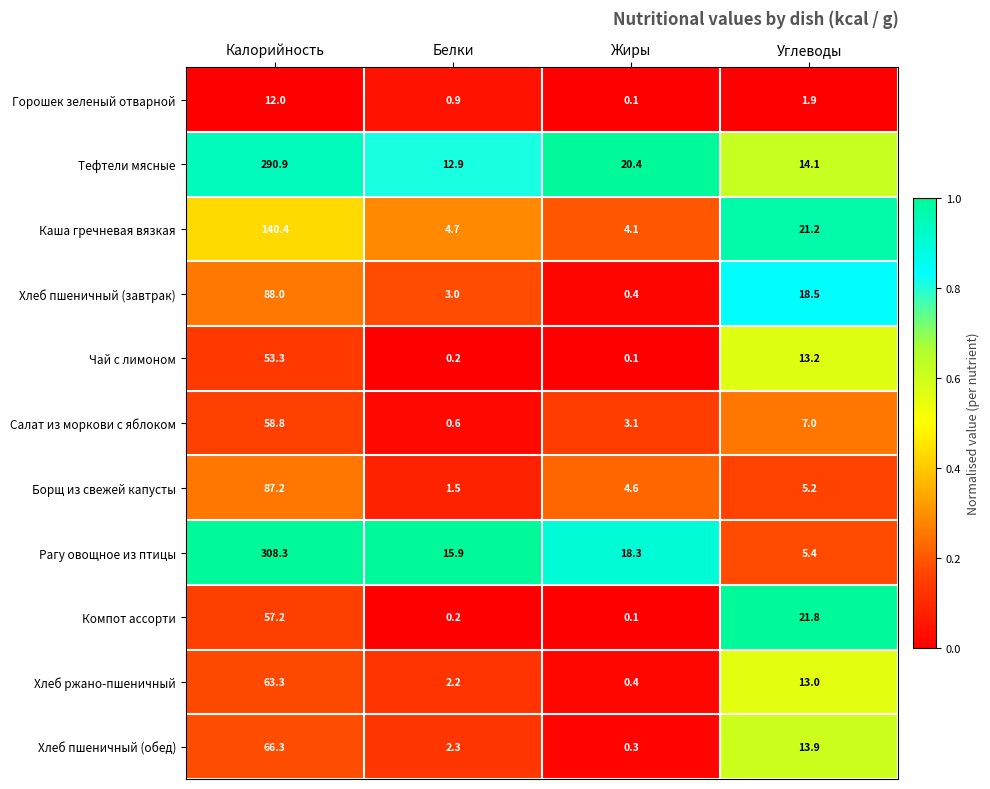

What is the total value across all series at Углеводы?

135.2